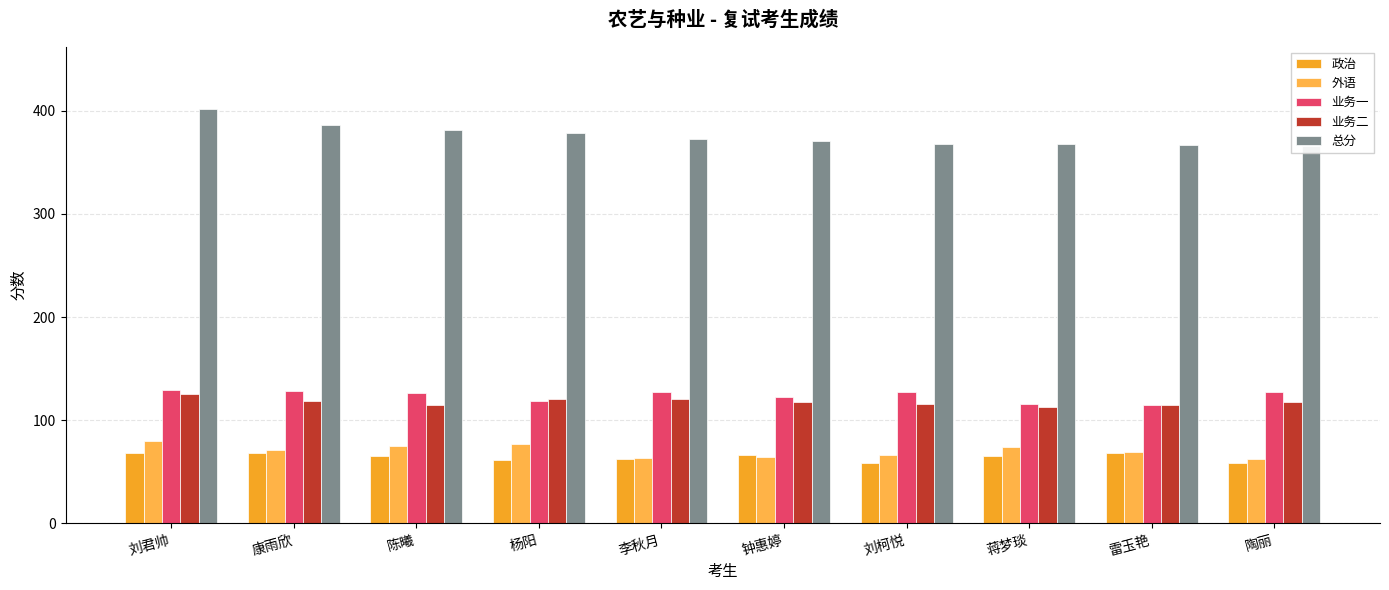

What value does the 总分 series have at 刘柯悦, to the nearest 5?

370